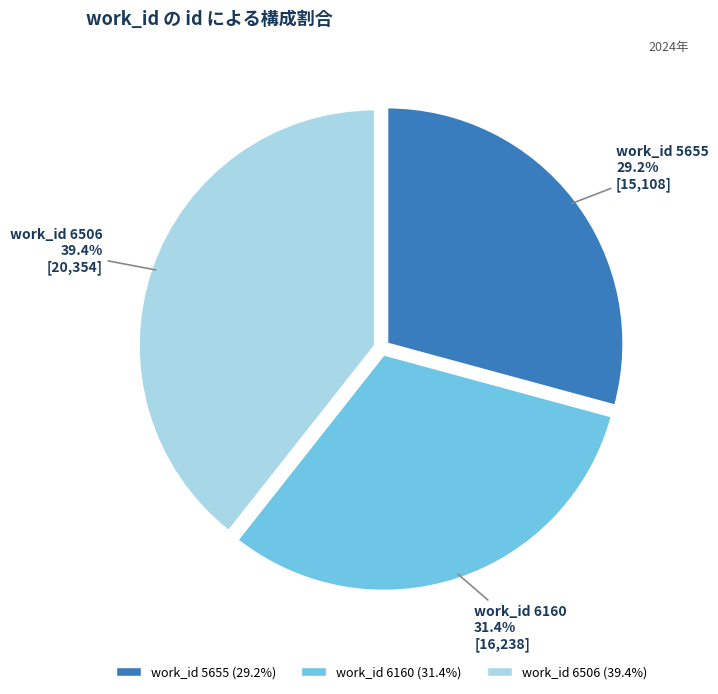

Approximately how many times larger is the value at work_id 6160 compared to work_id 5655?

1.1